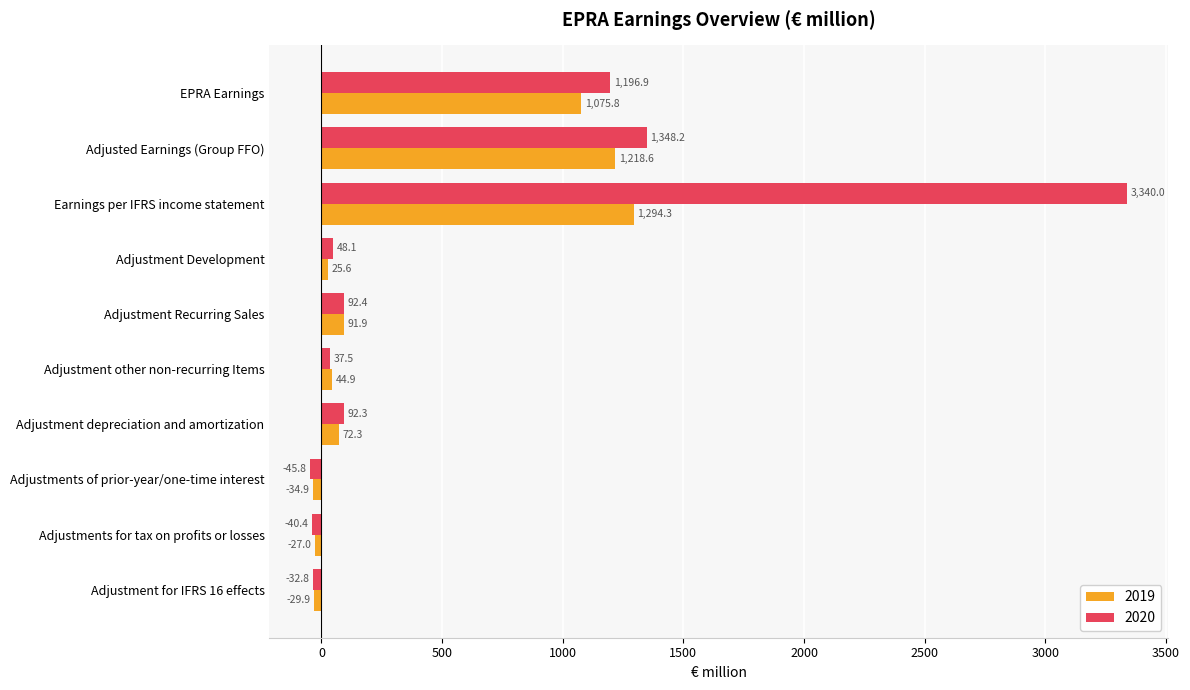

What is the average value of the 2020 series?

603.6